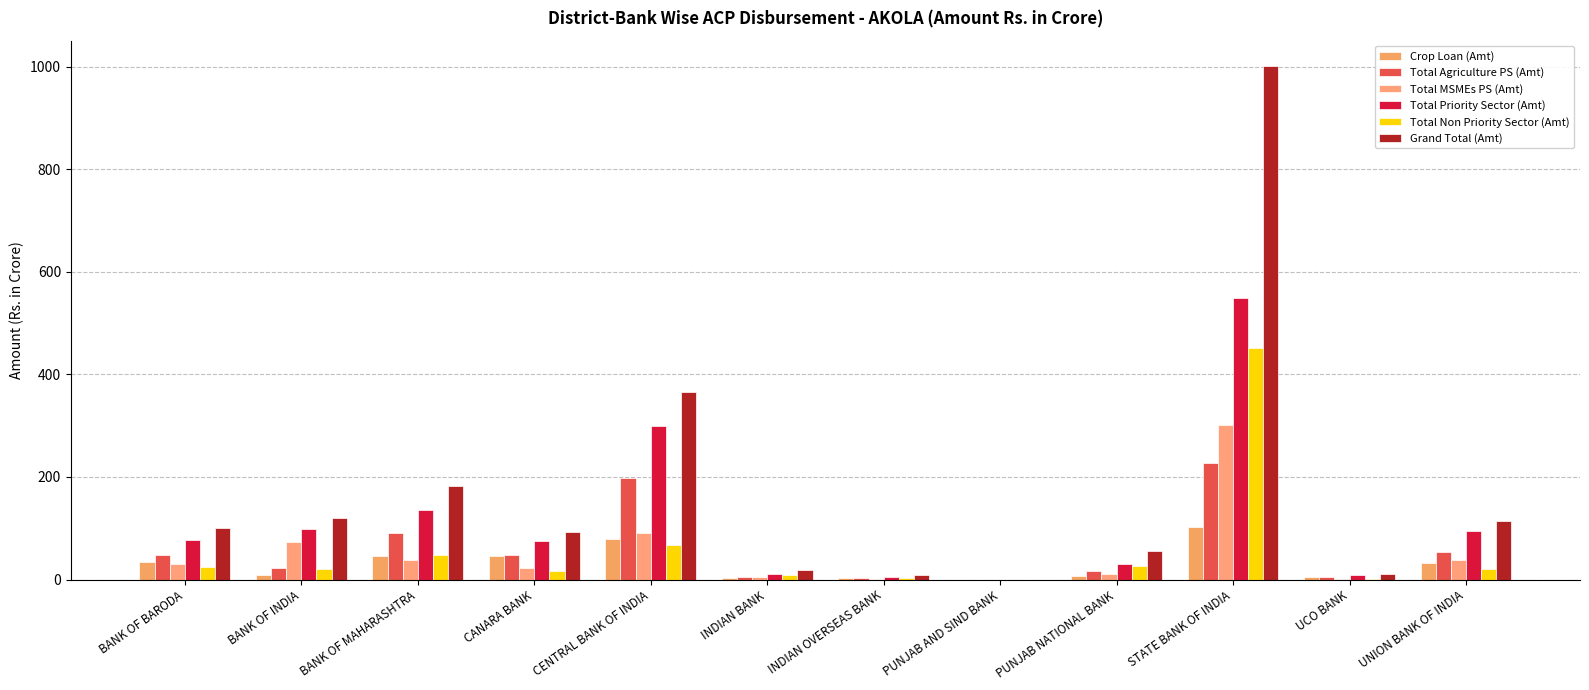

How many values in the Total Non Priority Sector (Amt) series exceed 20?

7